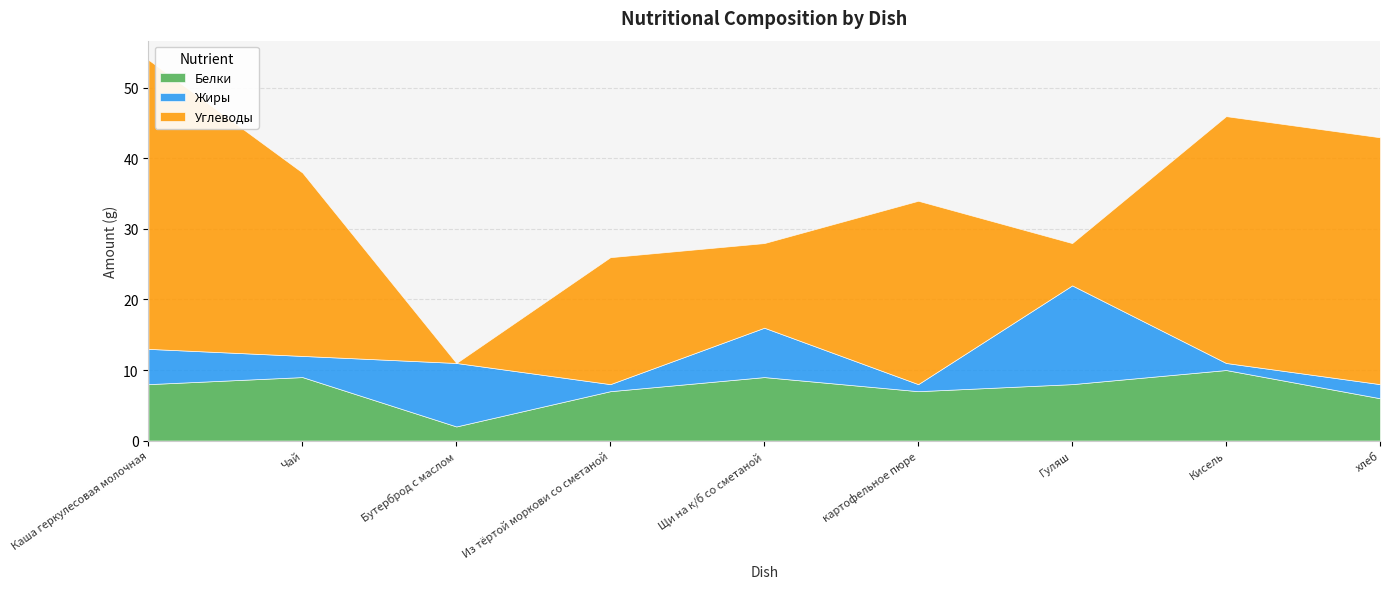

List the labels in order of Белки value, smallest first.

Бутерброд с маслом, хлеб, Из тёртой моркови со сметаной, картофельное пюре, Каша геркулесовая молочная, Гуляш, Чай, Щи на к/б со сметаной, Кисель